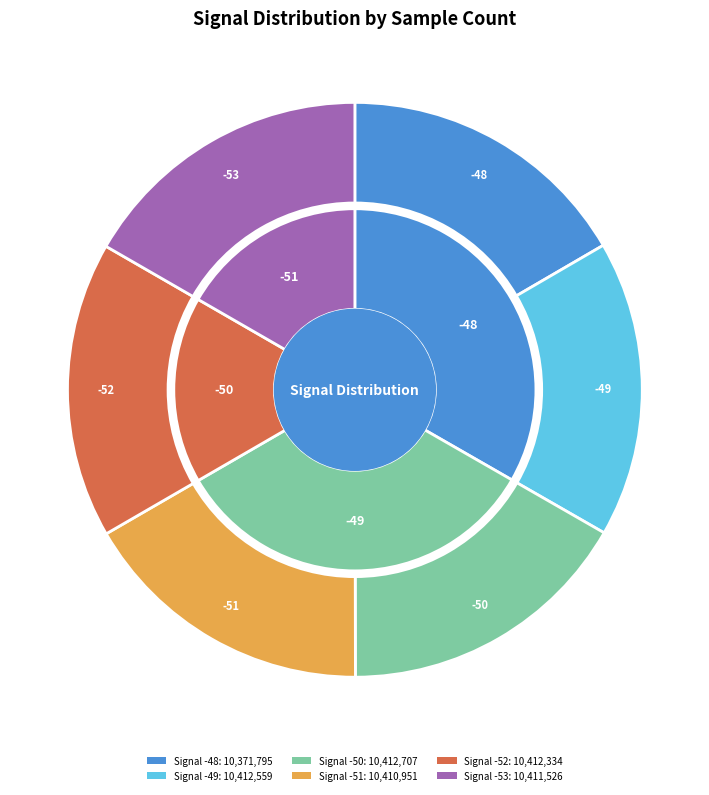

Which has a higher value, -53 or -48?

-53